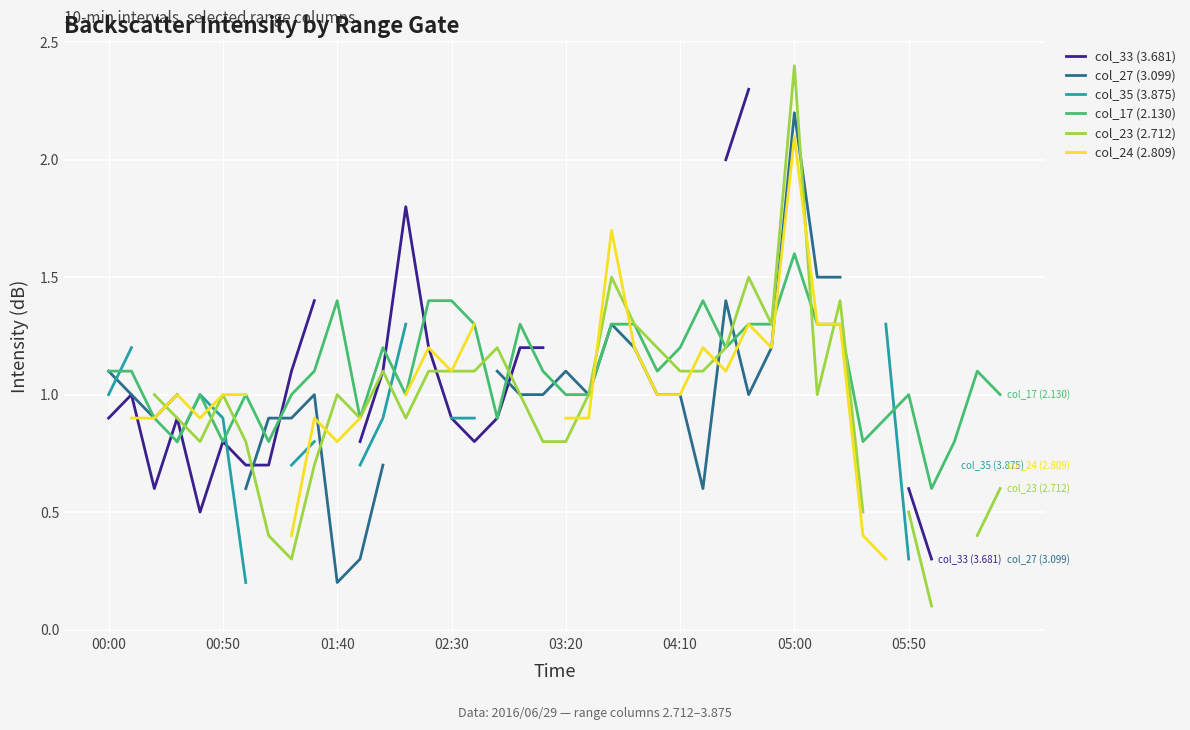

What are all the series names shown in the legend?

col_33 (3.681), col_27 (3.099), col_35 (3.875), col_17 (2.130), col_23 (2.712), col_24 (2.809)